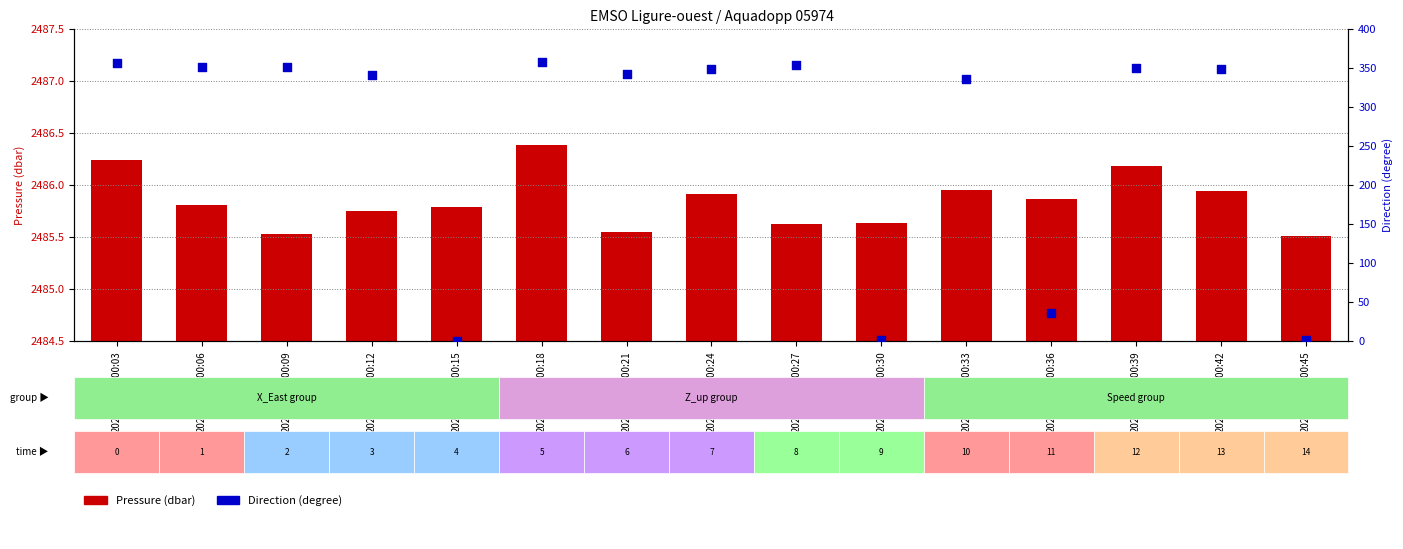

What are all the series names shown in the legend?

Pressure (dbar), Direction (degree)